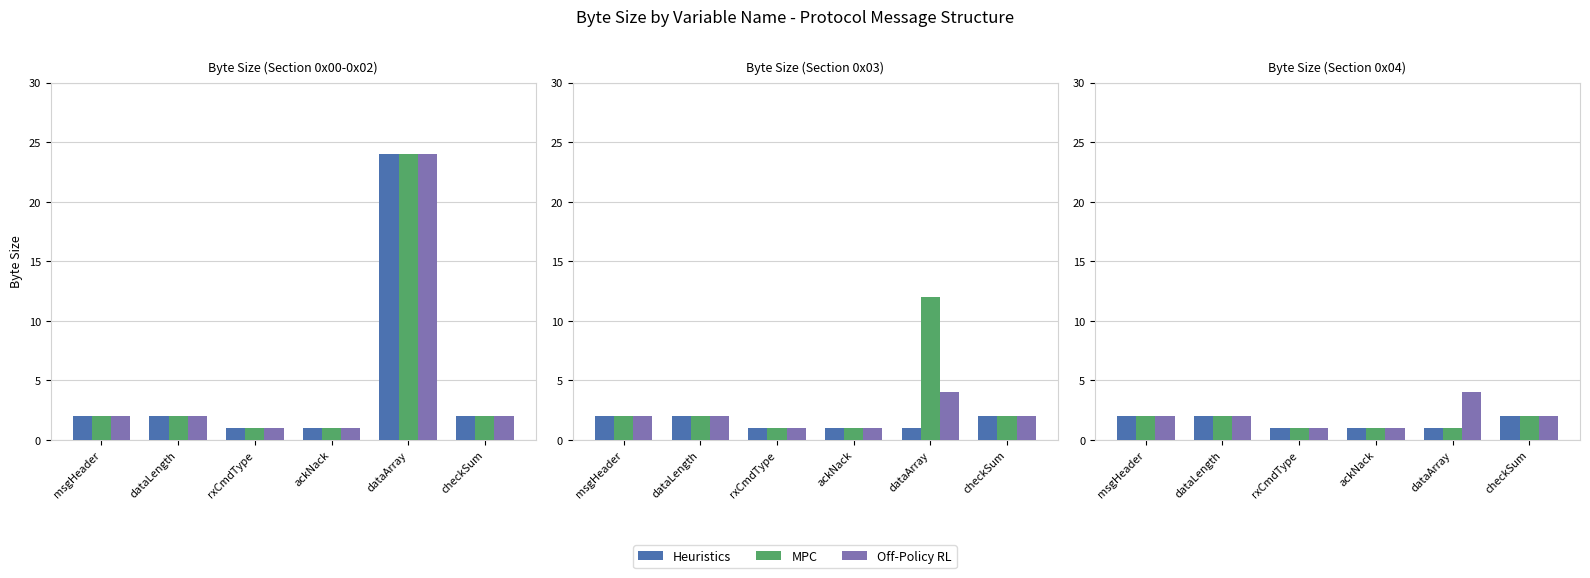

What is the spread (max minus min) of values at dataArray?

3